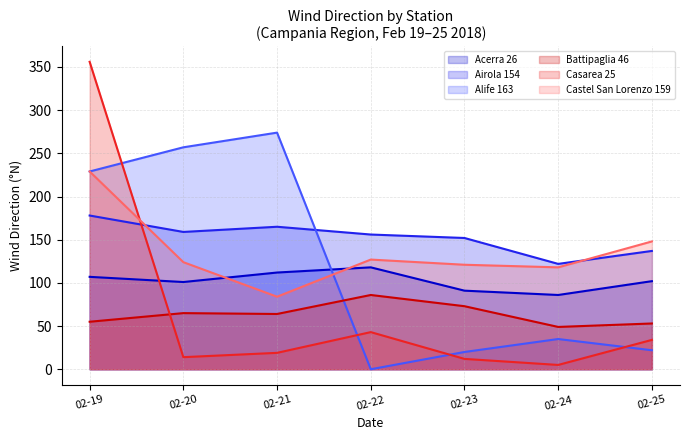

What is the difference between the Alife 163 values at 02-21 and 02-19?

45